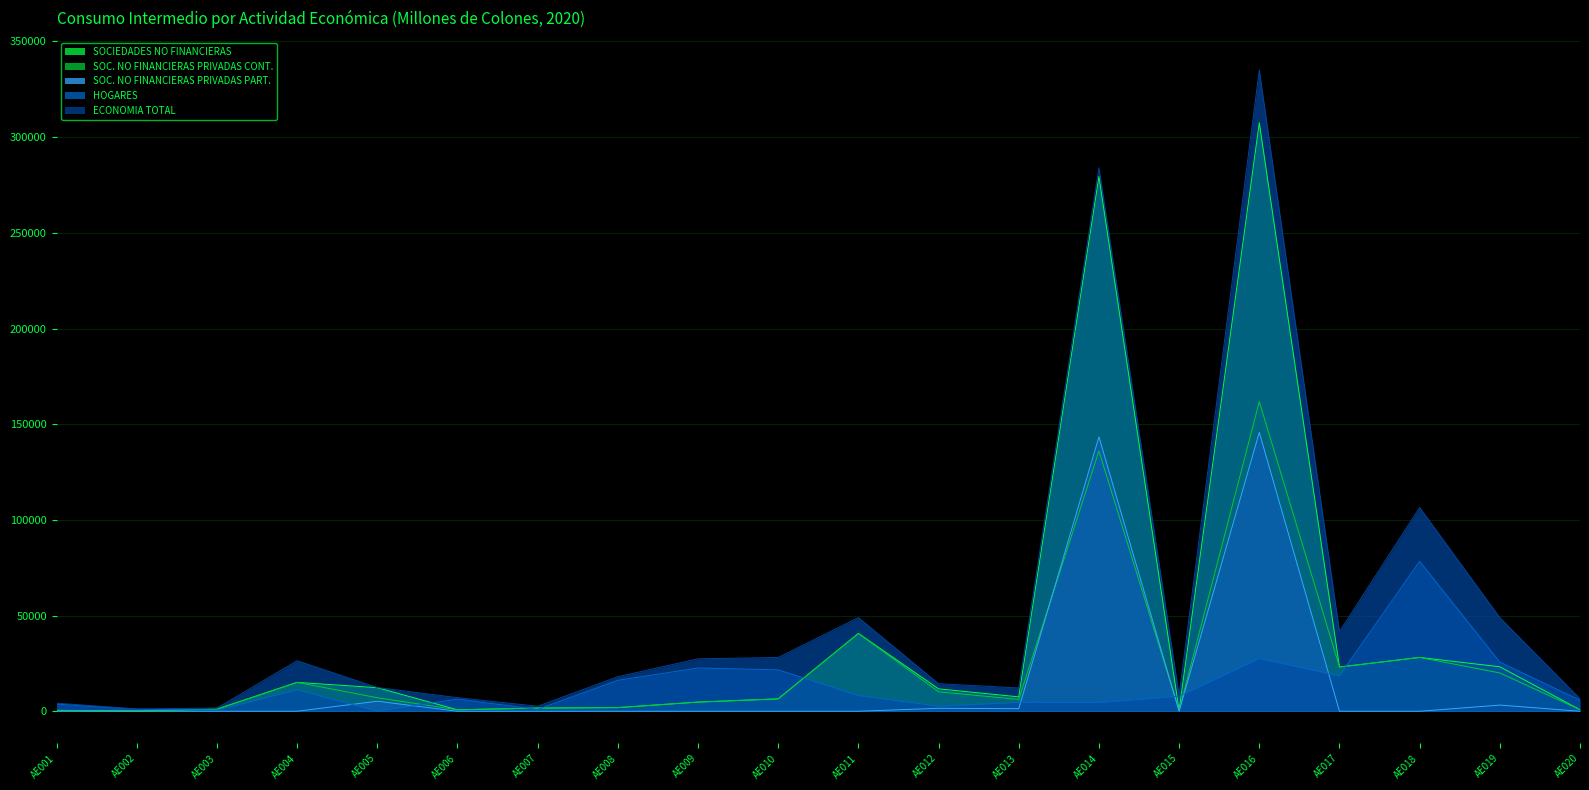

How many interior local peaks does the SOCIEDADES NO FINANCIERAS series have?

5